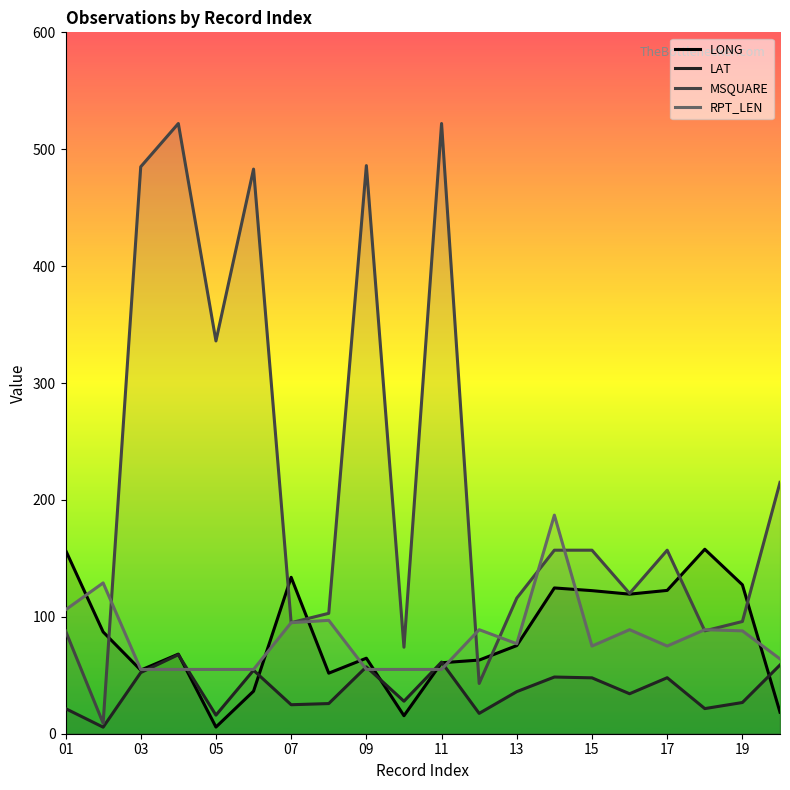

What is the maximum value for LONG?

157.8